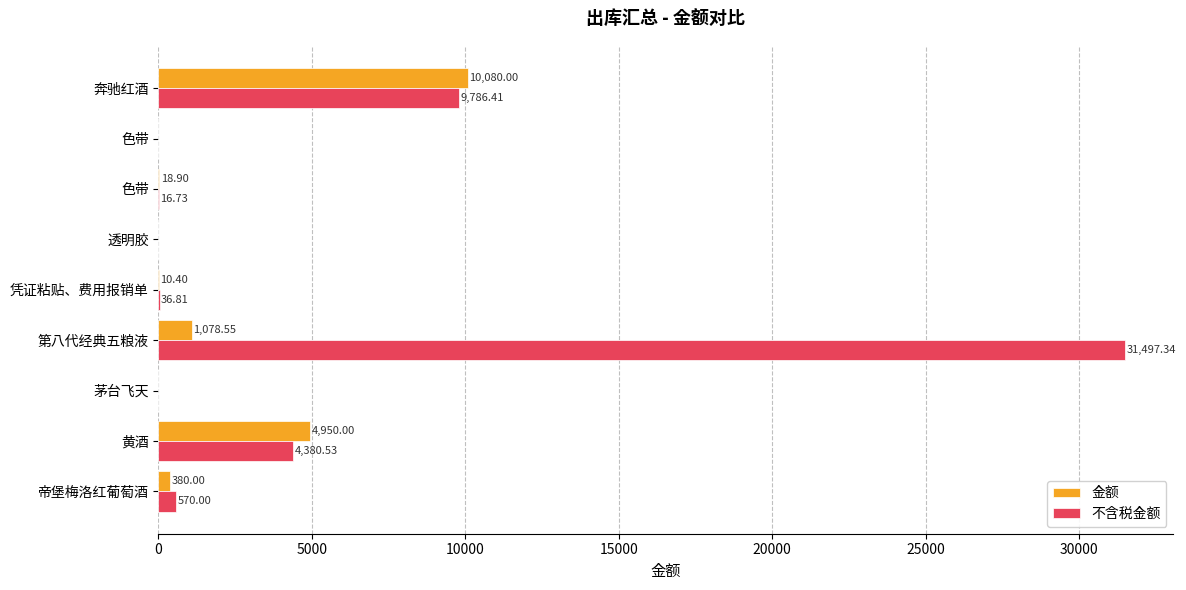

How many data points in 金额 are above 18?

5